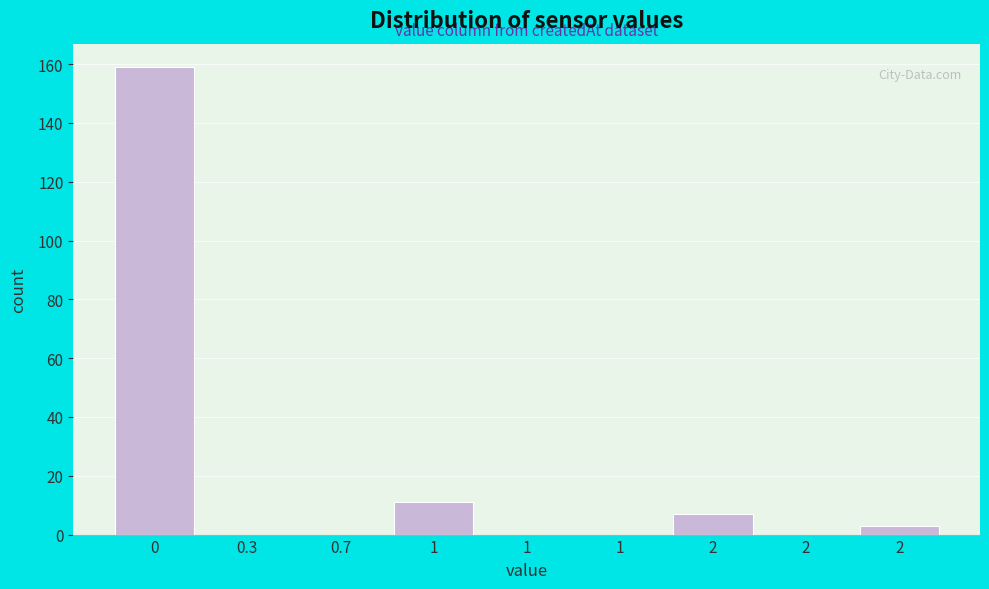

Are the bars horizontal?

No